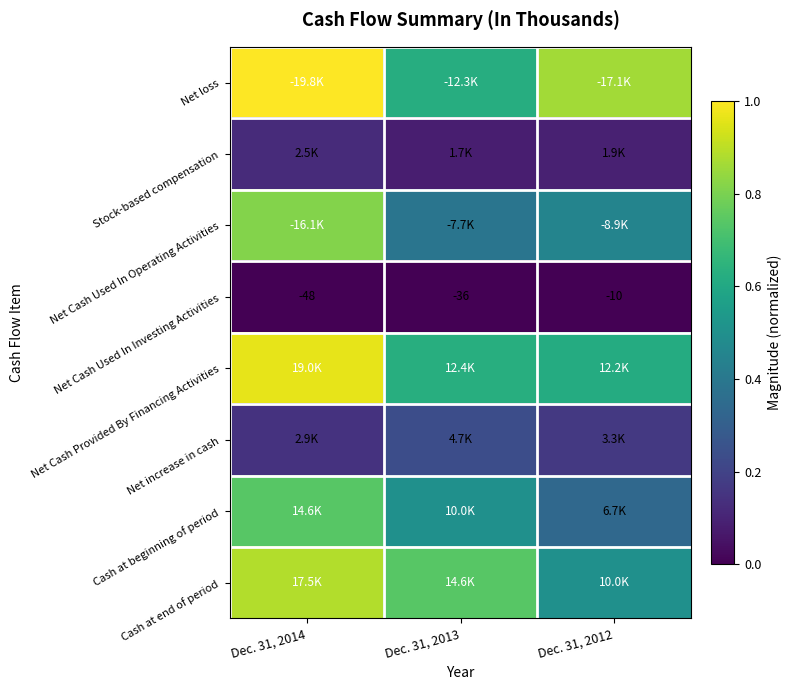

At how many categories does at least one series exceed 0?

3